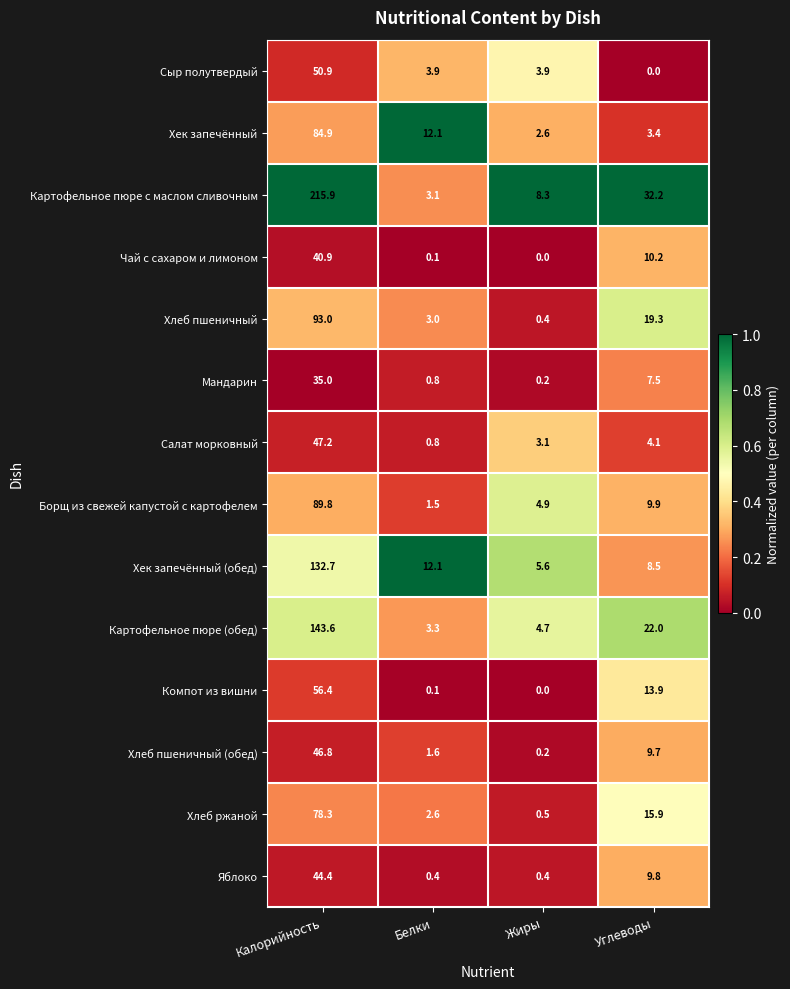

The Картофельное пюре с маслом сливочным series shows 7.6 at Углеводы. True or false?

False